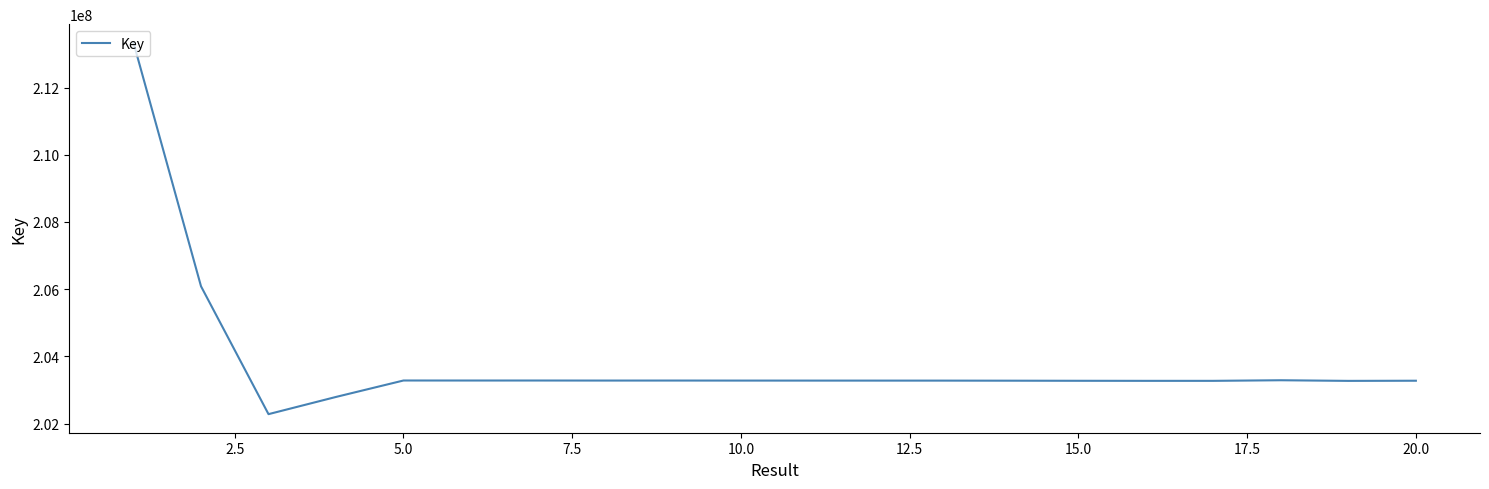

What is the smallest value displayed?

202280552